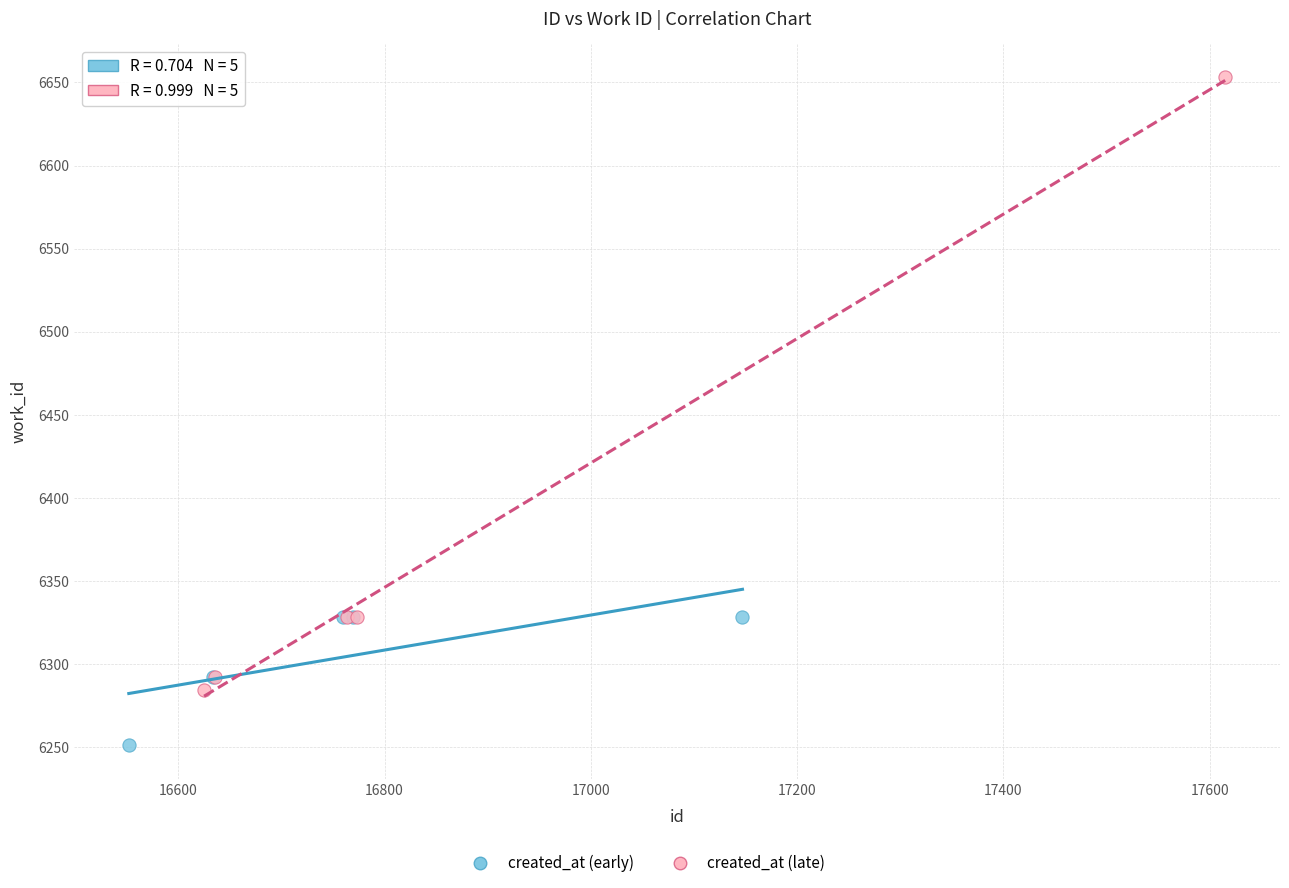

Which series has the widest spread of Y values?

created_at (late)